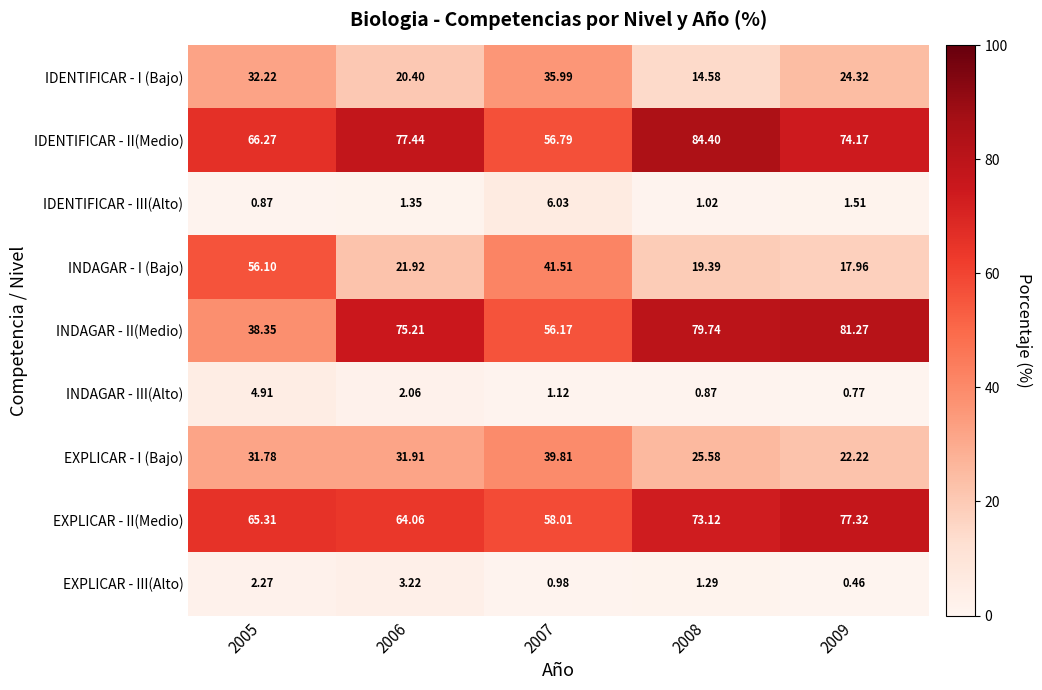

Is the value of EXPLICAR - III(Alto) at 2007 greater than the value of IDENTIFICAR - I (Bajo) at 2006?

No